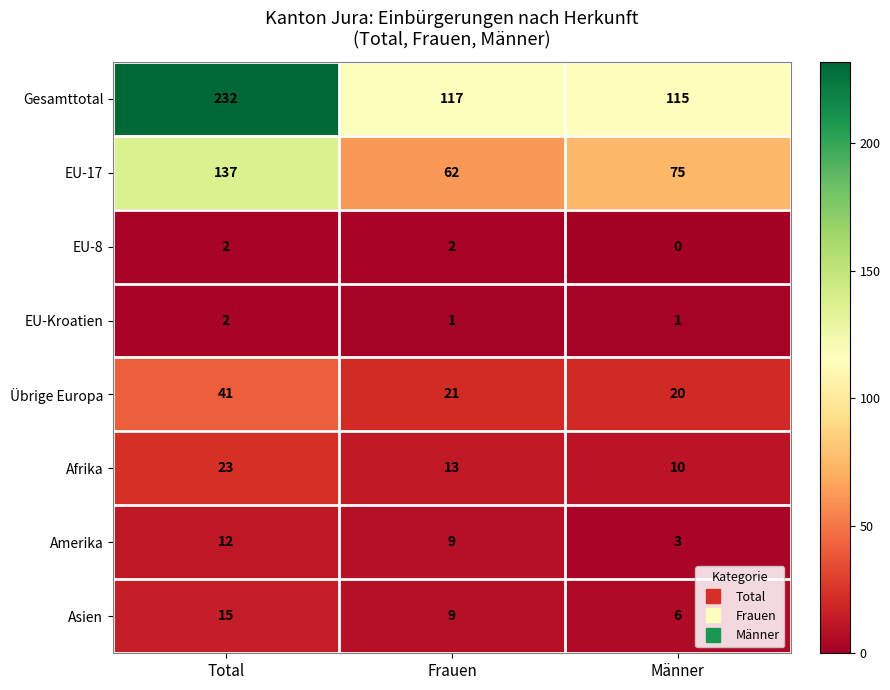

At which category is the sum across all series the highest?

Total